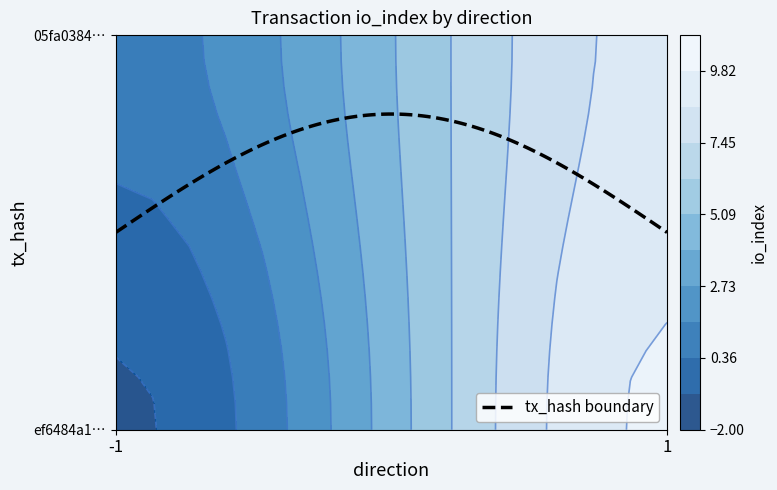

At which label is ef6484a13943608455224d4eeebb87e1cd71a81 closest to 4?

-1